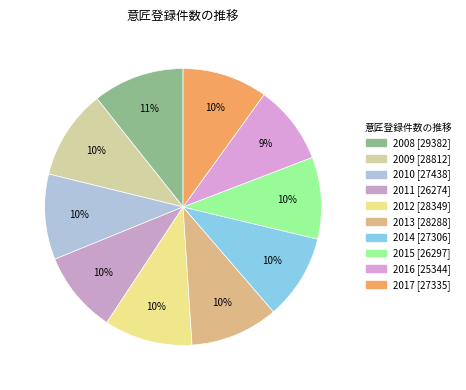

To the nearest percent, what is the average slice percentage?

10%